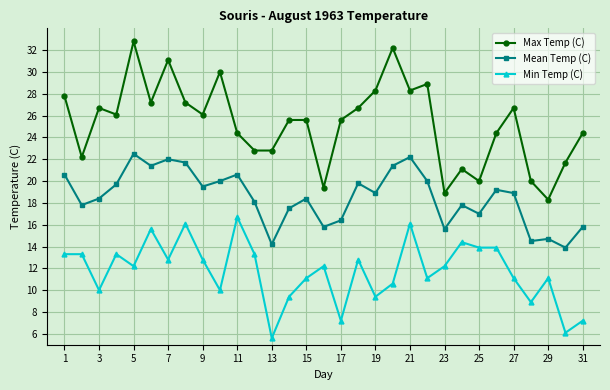

List the series in order of their overall mean, highest first.

Max Temp (C), Mean Temp (C), Min Temp (C)